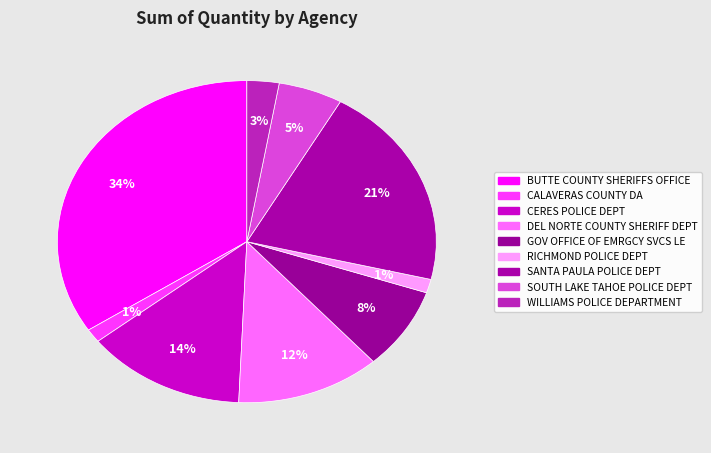

Do BUTTE COUNTY SHERIFFS OFFICE and SOUTH LAKE TAHOE POLICE DEPT together represent more than half of the pie?

No